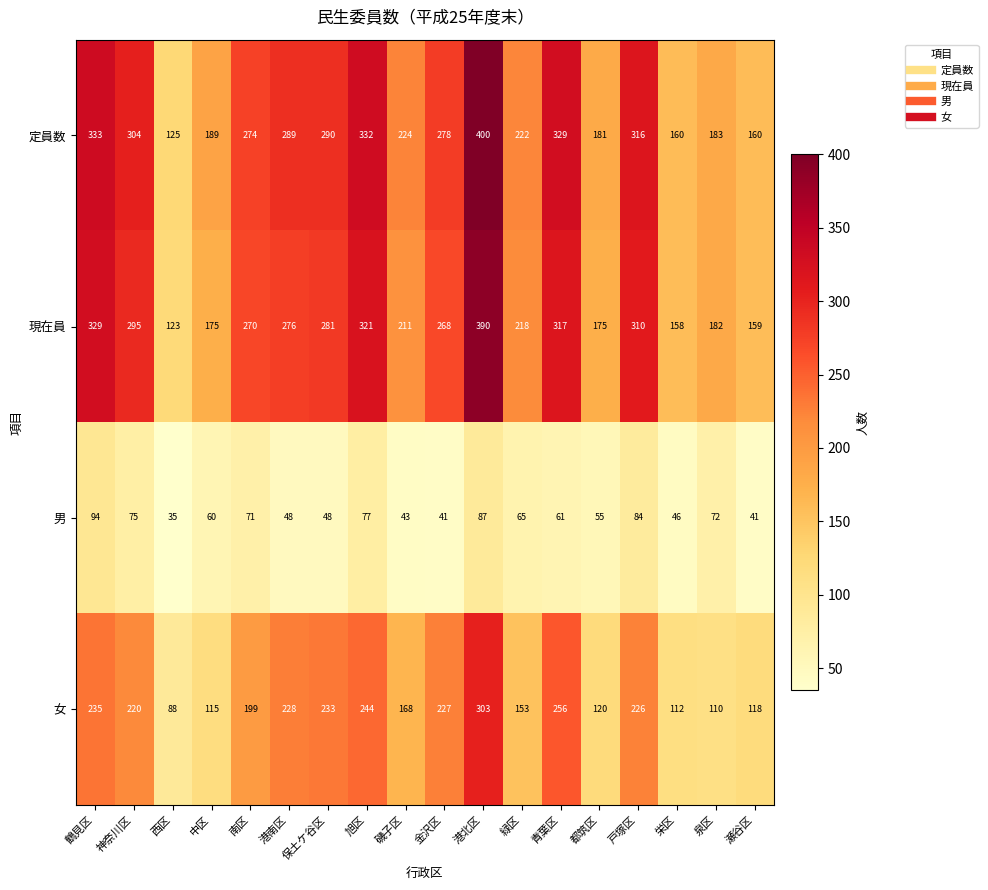

What is the difference between the second highest and second lowest values in the 定員数 series?

173